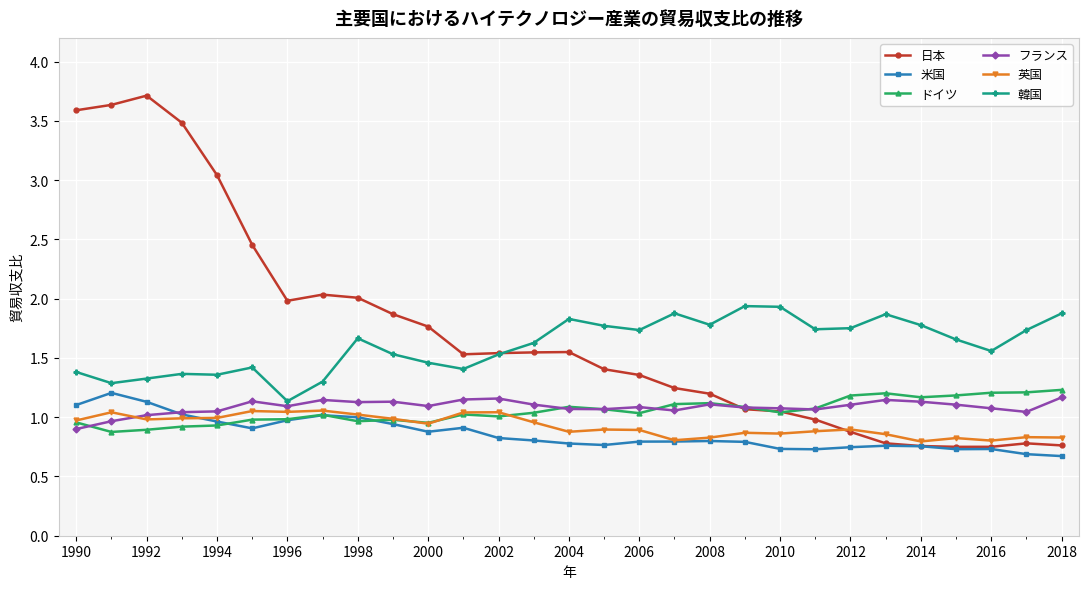

What is the difference between the second highest and second lowest values in the 英国 series?

0.2